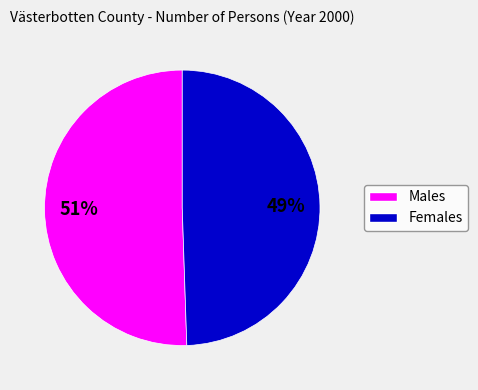

Is there a majority slice in this chart?

Yes